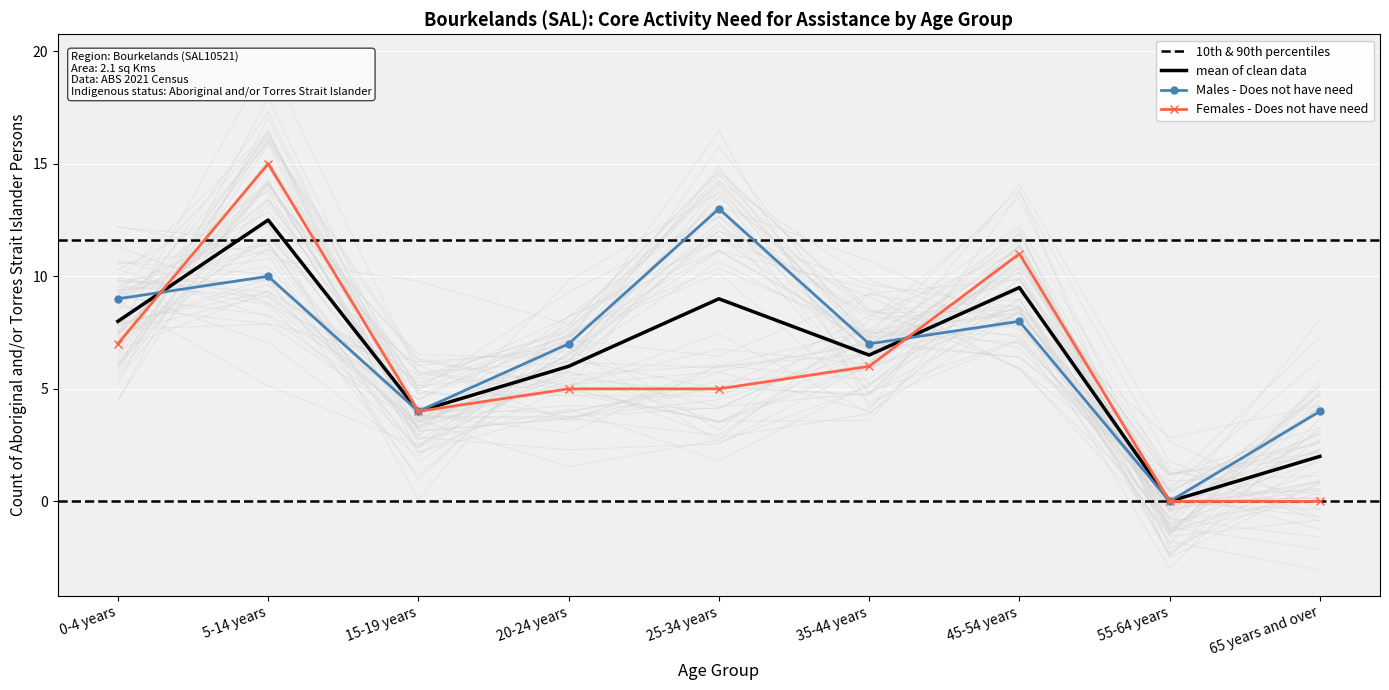

True or false: Males - Does not have need has a value of 10 at 5-14 years.

True